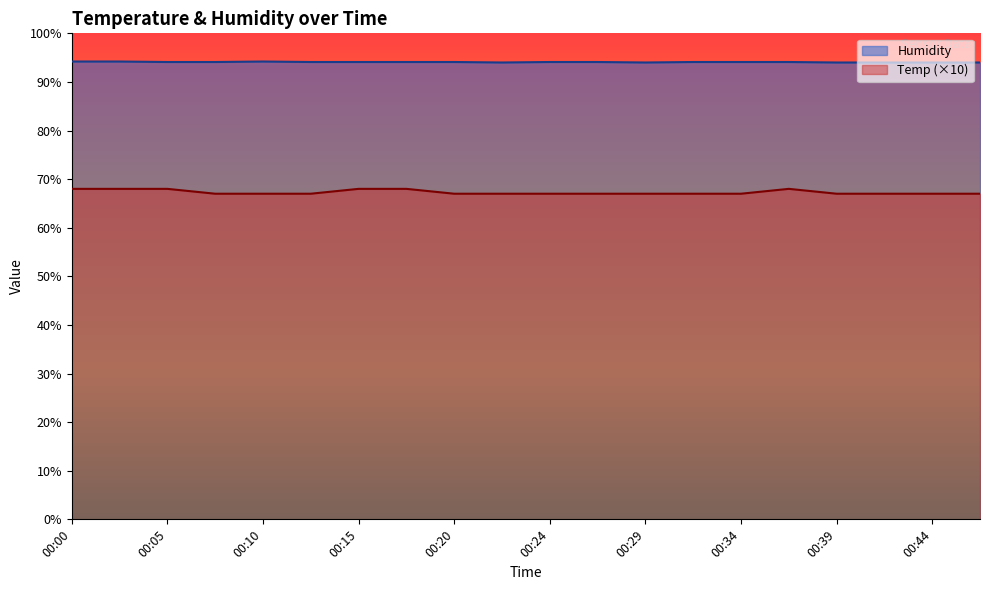

Rank the series by their maximum value, from lowest to highest.

Temp (×10), Humidity